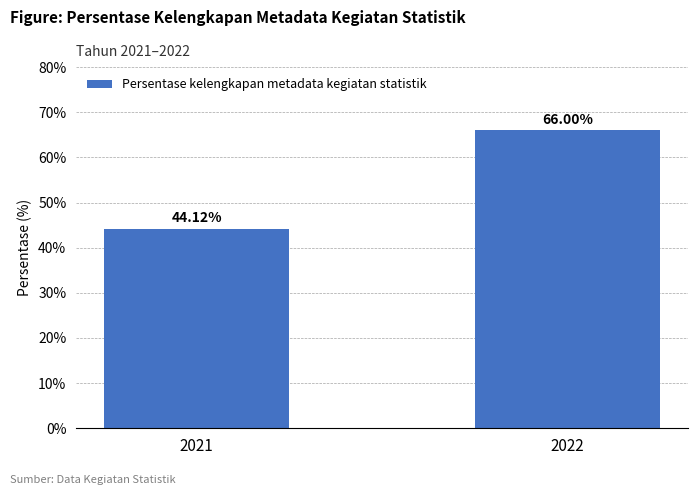

Reading right to left, list all the values displayed in this chart.

66.0	44.1